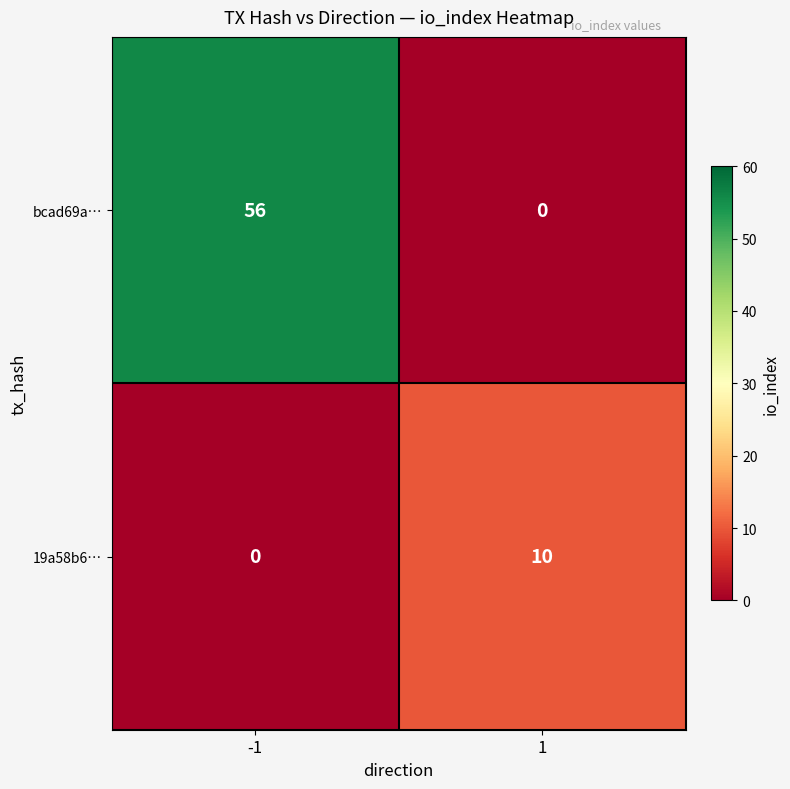

Which series has the widest spread of values?

bcad69a…